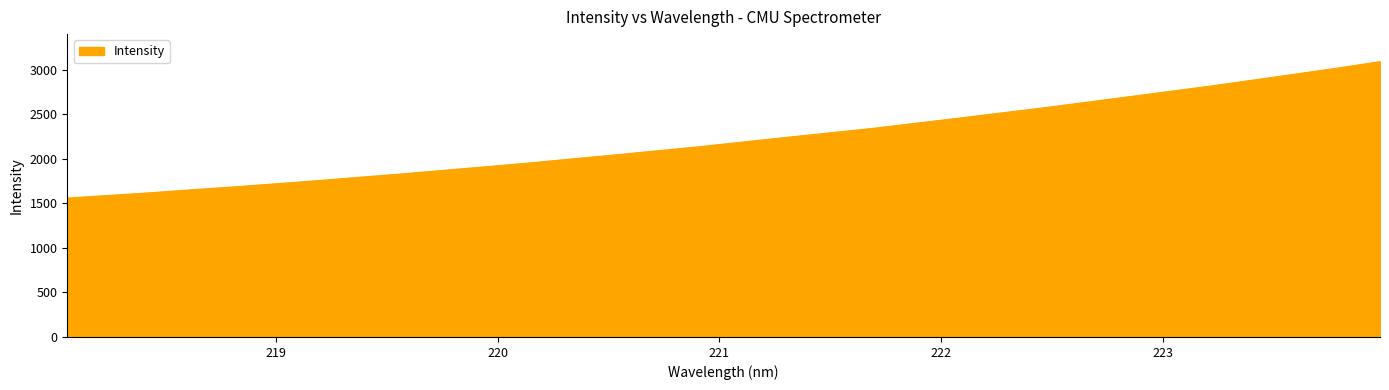

What is the minimum value shown in the chart?

1560.9